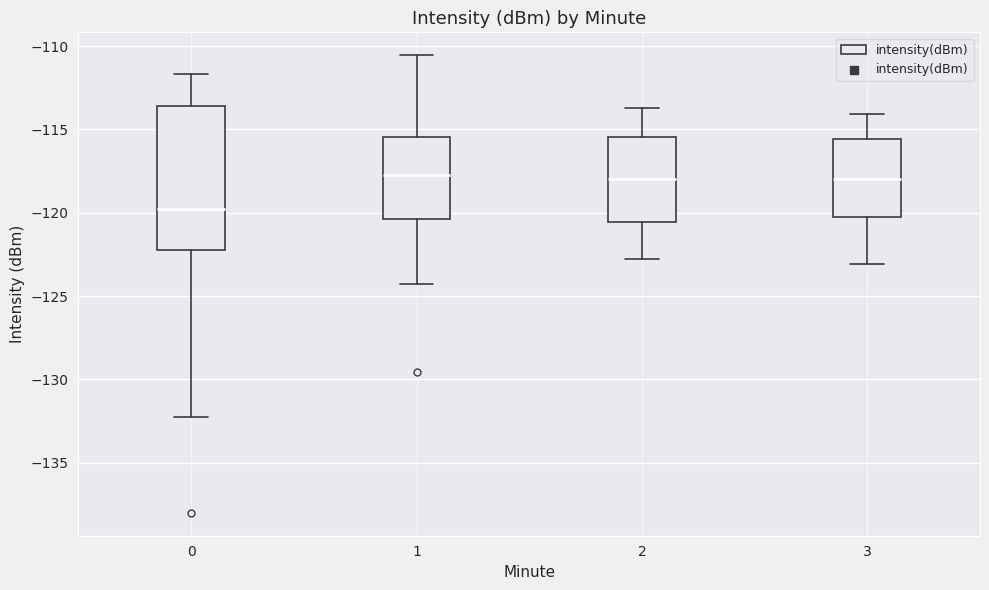

Where does the lower whisker of the box at x = 0 end on the y-axis? The values are not printed on the chart, so give them approximately, as read against the axis.

-132.0